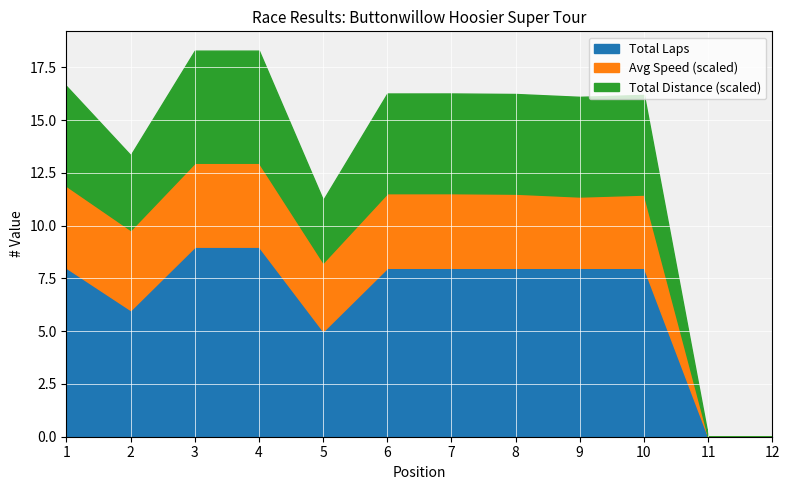

The value of Total Laps at 12 is 4.8. True or false?

False